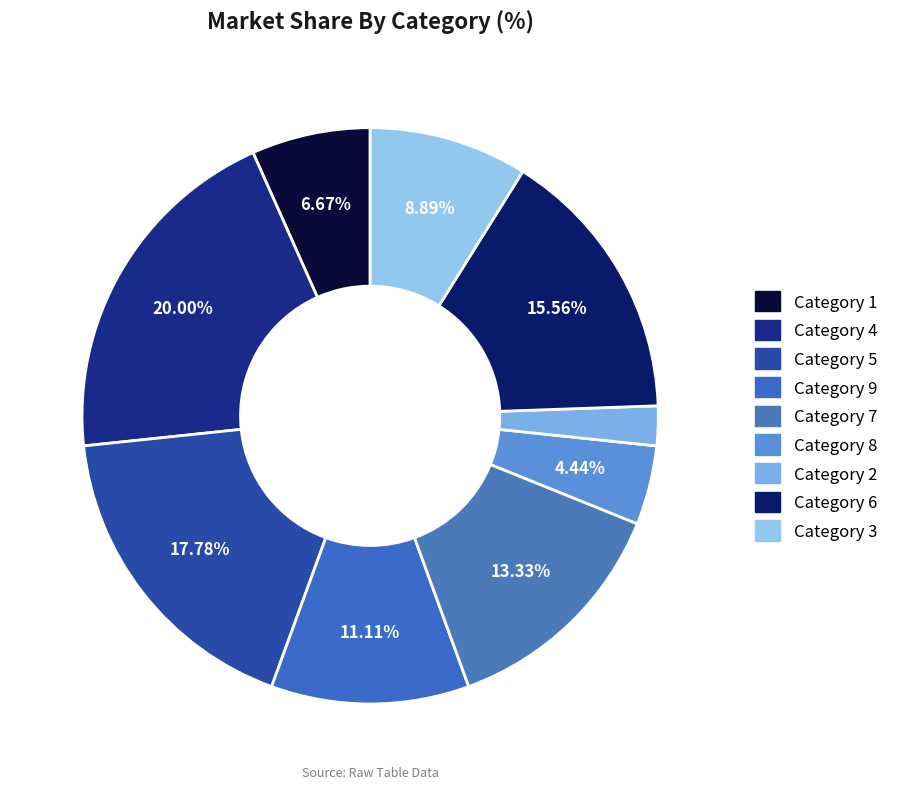

What is the largest slice in the pie chart?

Category 4